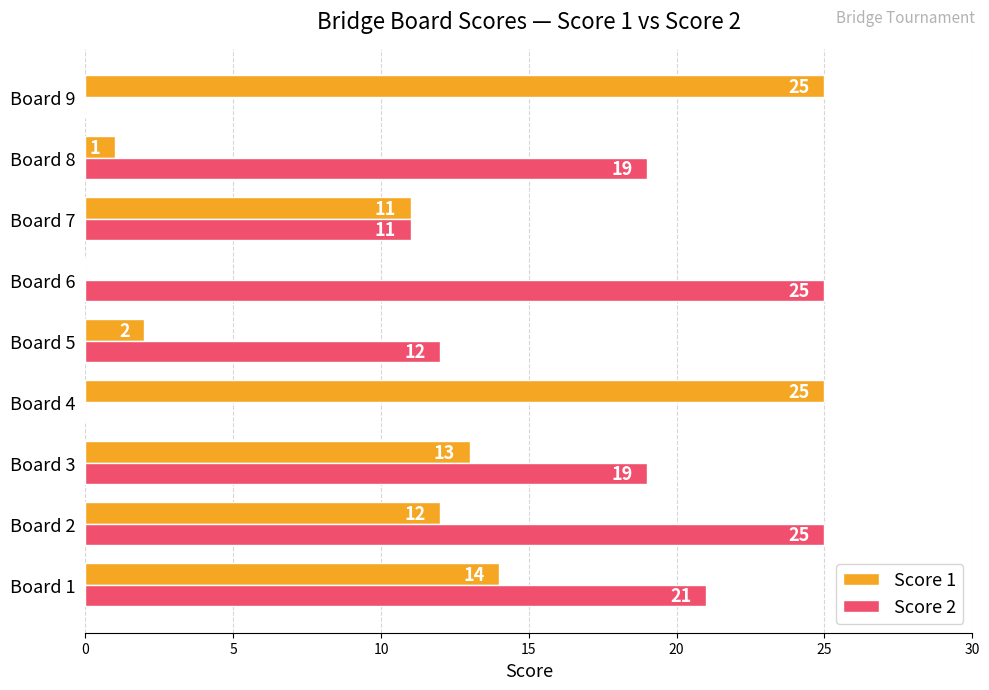

What are all the series names shown in the legend?

Score 1, Score 2